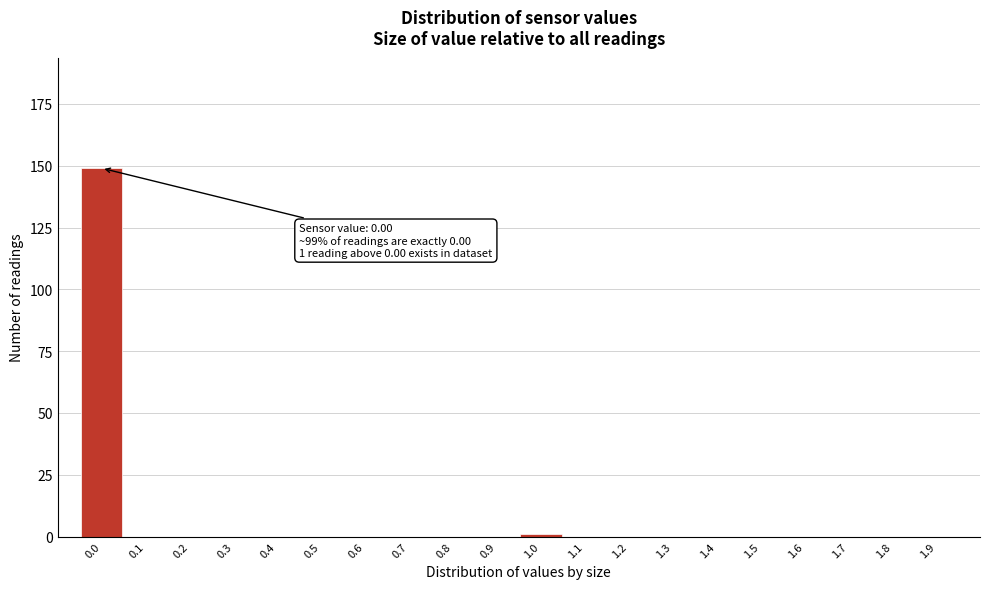

Reading right to left, transcribe all the data shown in this chart.

1.9=0	1.8=0	1.7=0	1.6=0	1.5=0	1.4=0	1.3=0	1.2=0	1.1=0	1.0=1	0.9=0	0.8=0	0.7=0	0.6=0	0.5=0	0.4=0	0.3=0	0.2=0	0.1=0	0.0=149